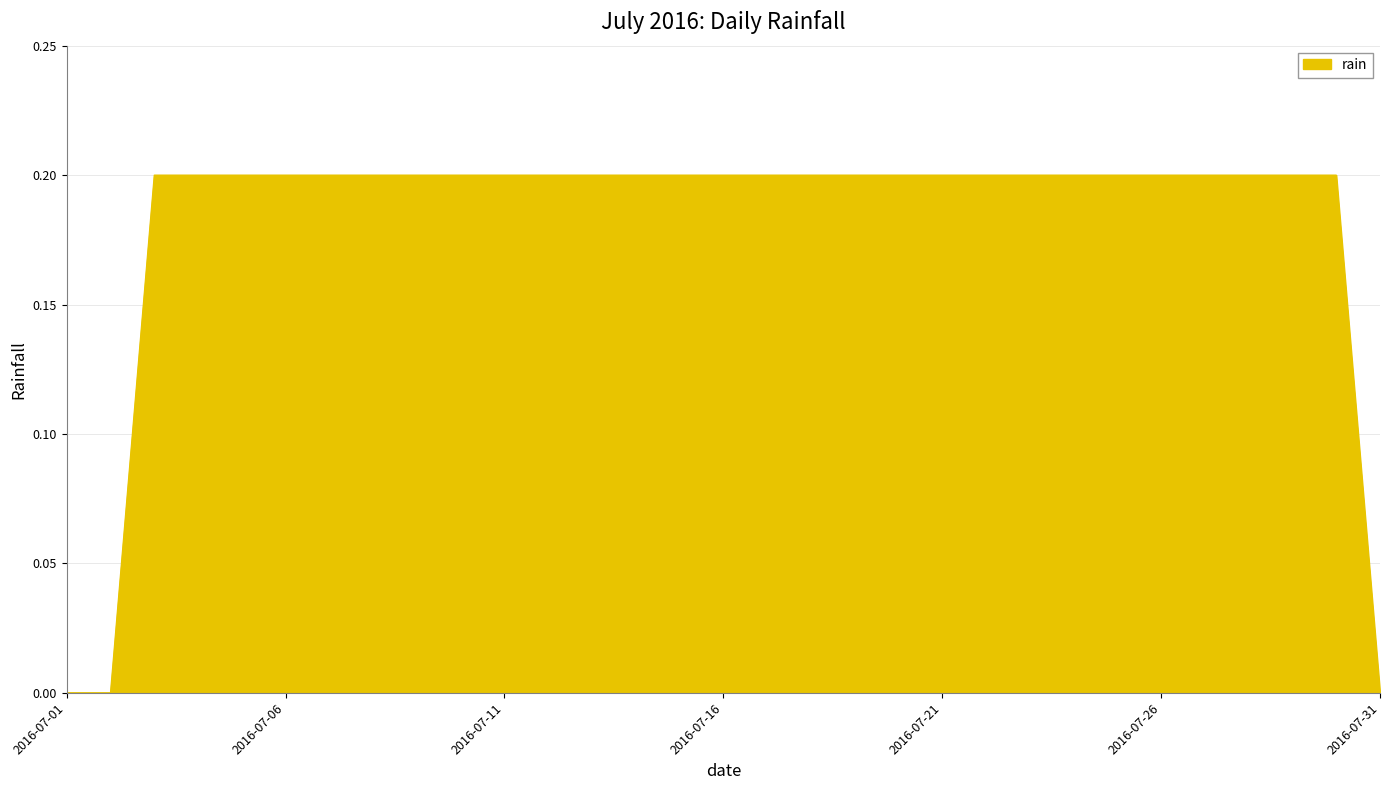

How many lines are shown in the chart?

1